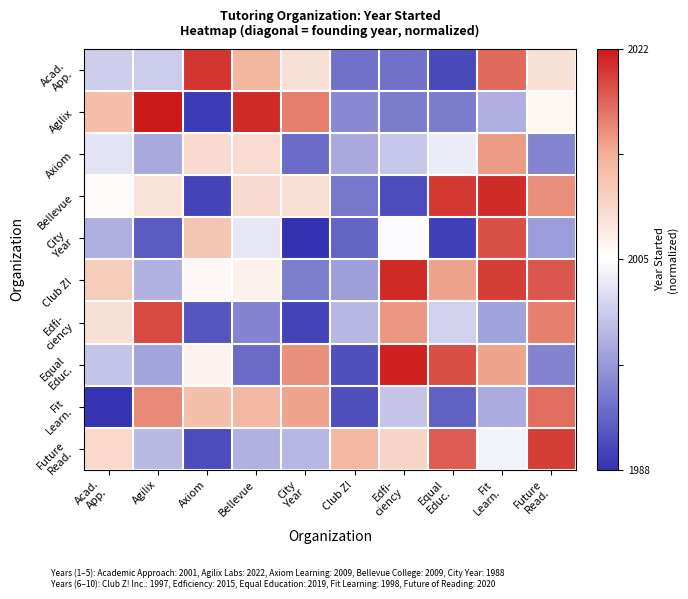

What is the minimum value shown in the chart?

-0.2